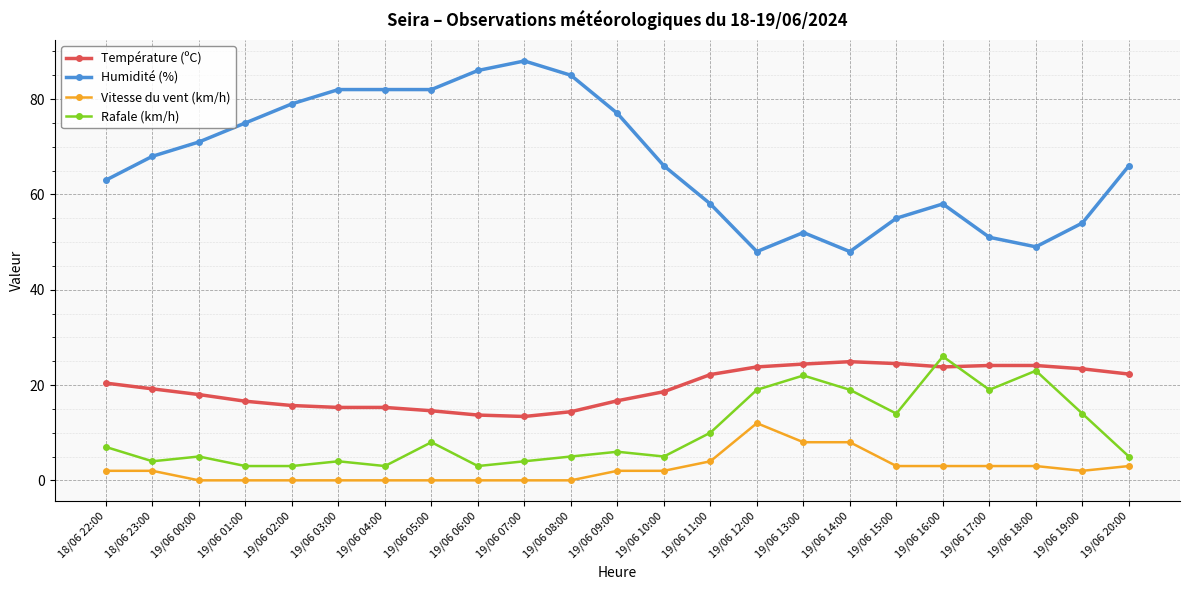

True or false: Rafale (km/h) and Humidité (%) intersect in this chart.

False